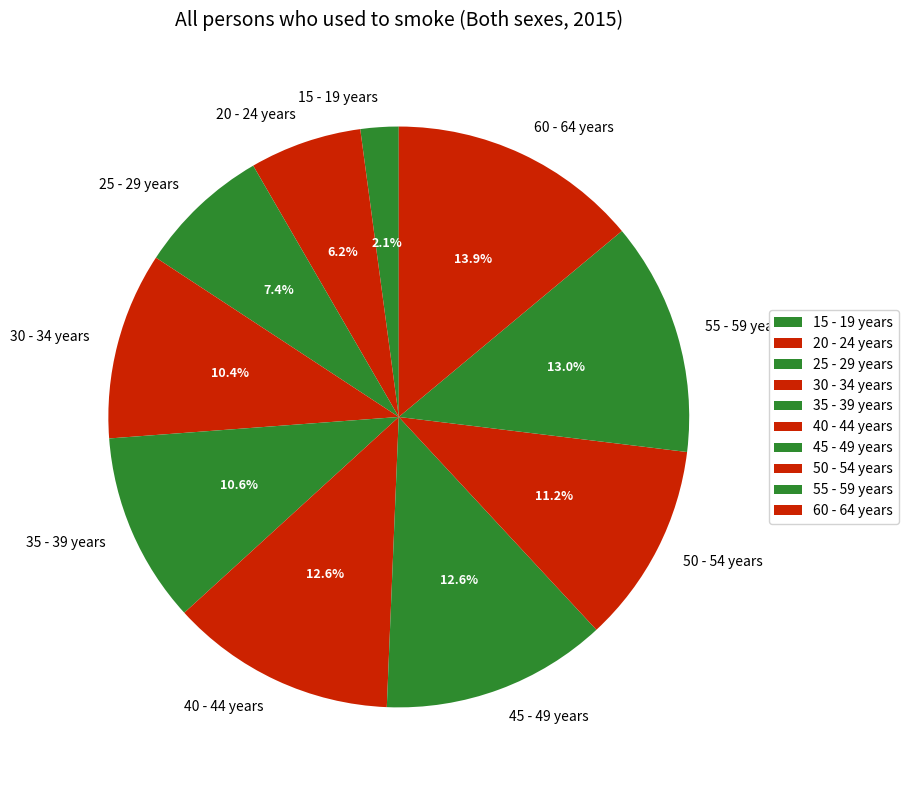

Is there a majority slice in this chart?

No